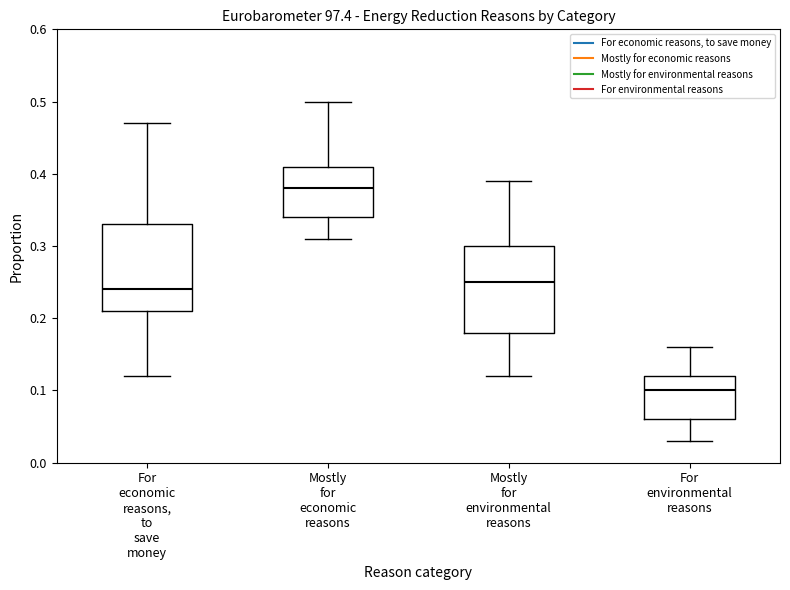

Which box's median line is the highest?

Mostly for economic reasons